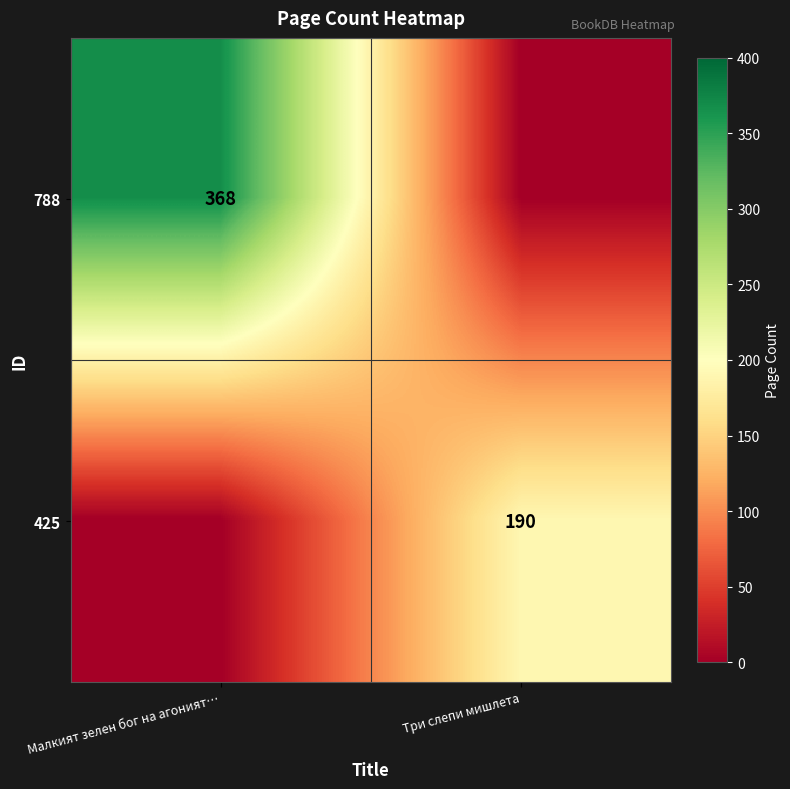

True or false: 425 has a value of 190 at Три слепи мишлета.

True